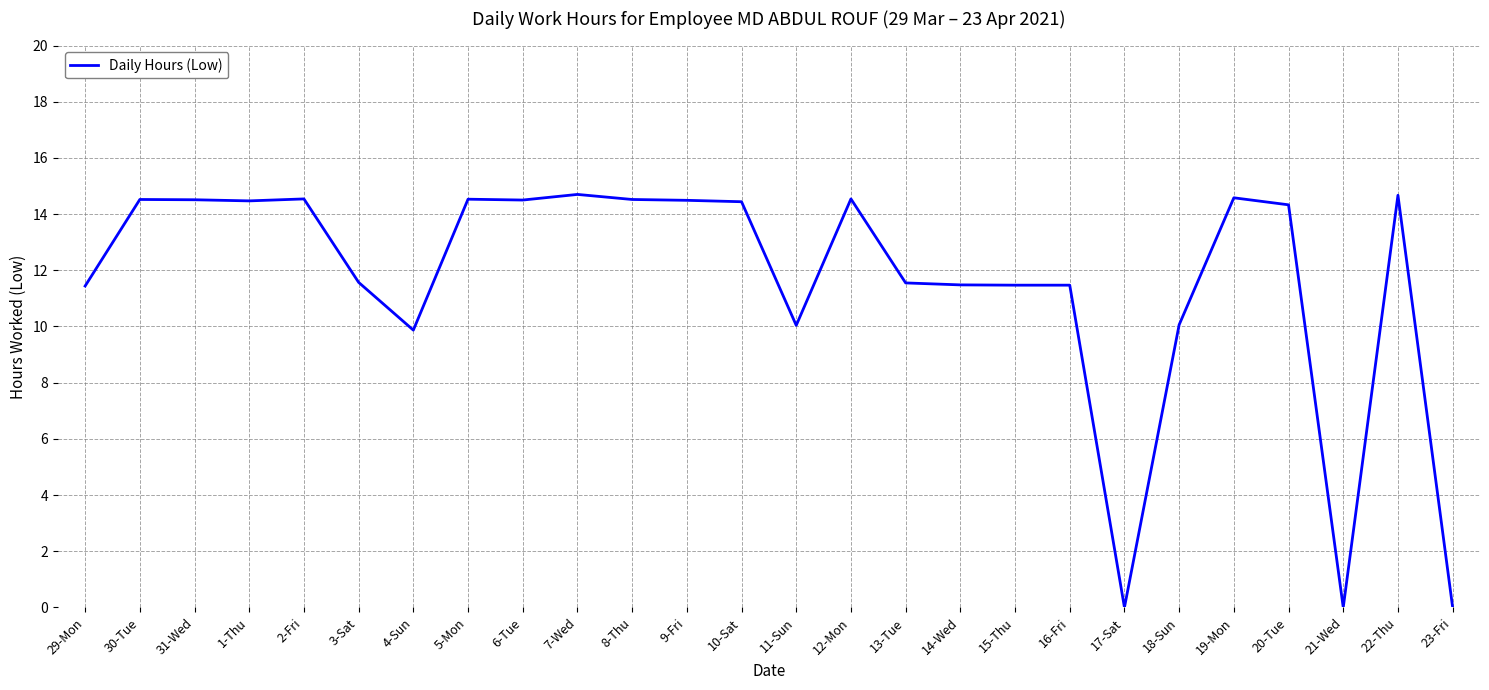

What is the ratio of the value at 2-Fri to the value at 13-Tue?

1.3